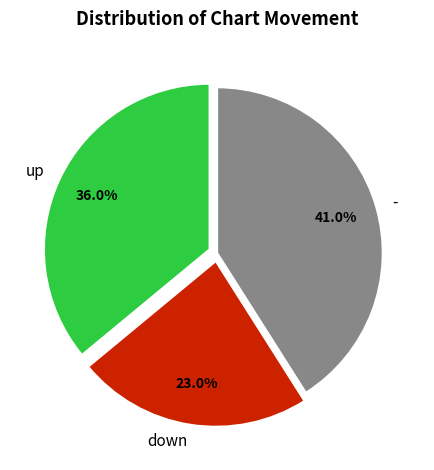

Approximately how many times larger is the value at down compared to up?

0.6